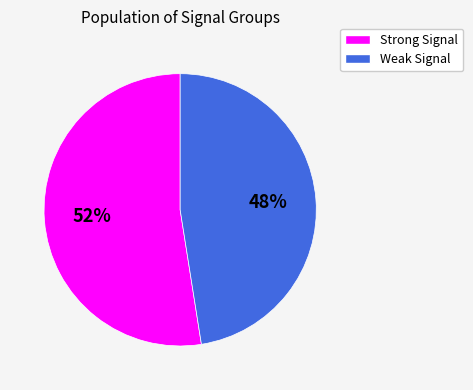

Do Weak Signal and Strong Signal together represent more than half of the pie?

Yes